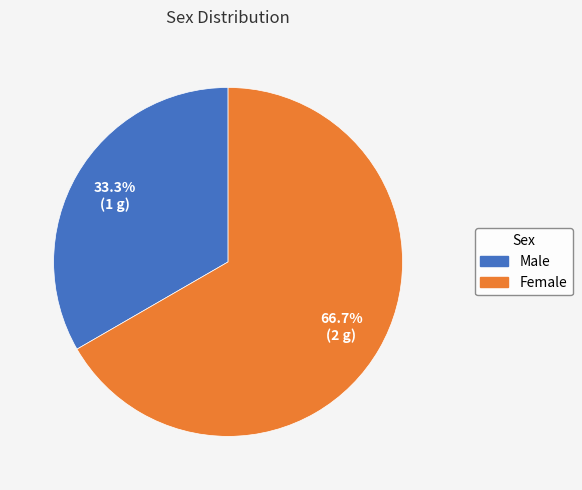

To the nearest percent, what is the combined percentage of Male and Female?

100%